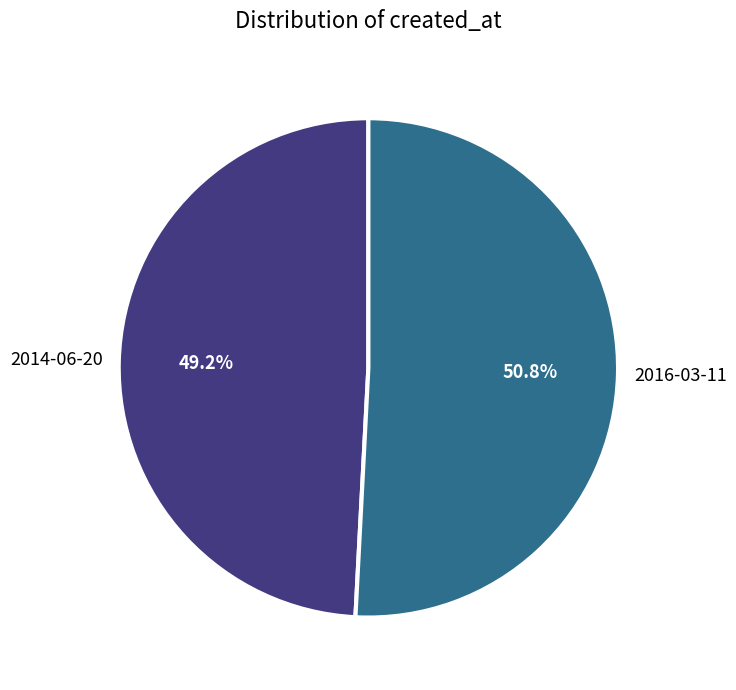

Is there any slice that represents more than half of the pie?

Yes